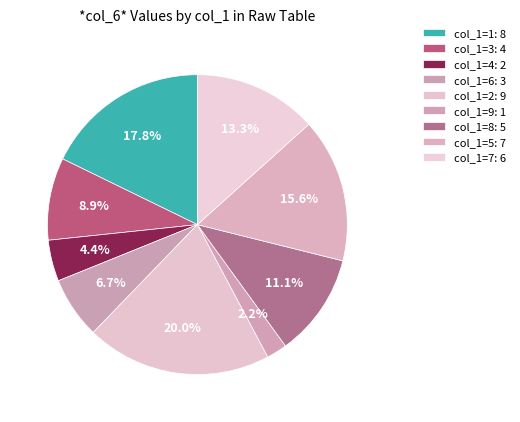

What is the change in value from col_1=3 to col_1=8?

+1